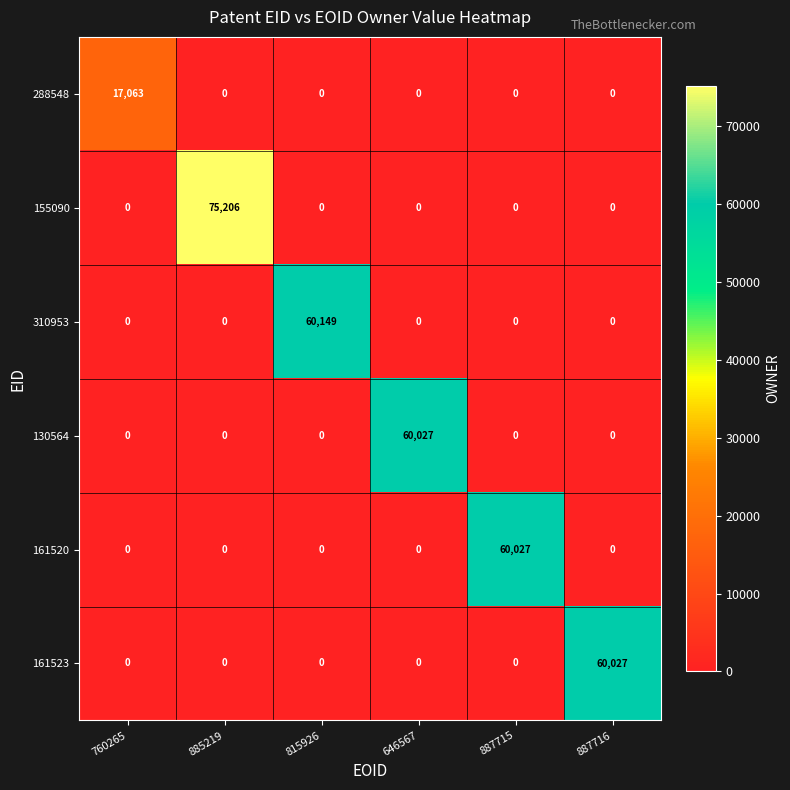

What is the sum of all 161520 values?

60027